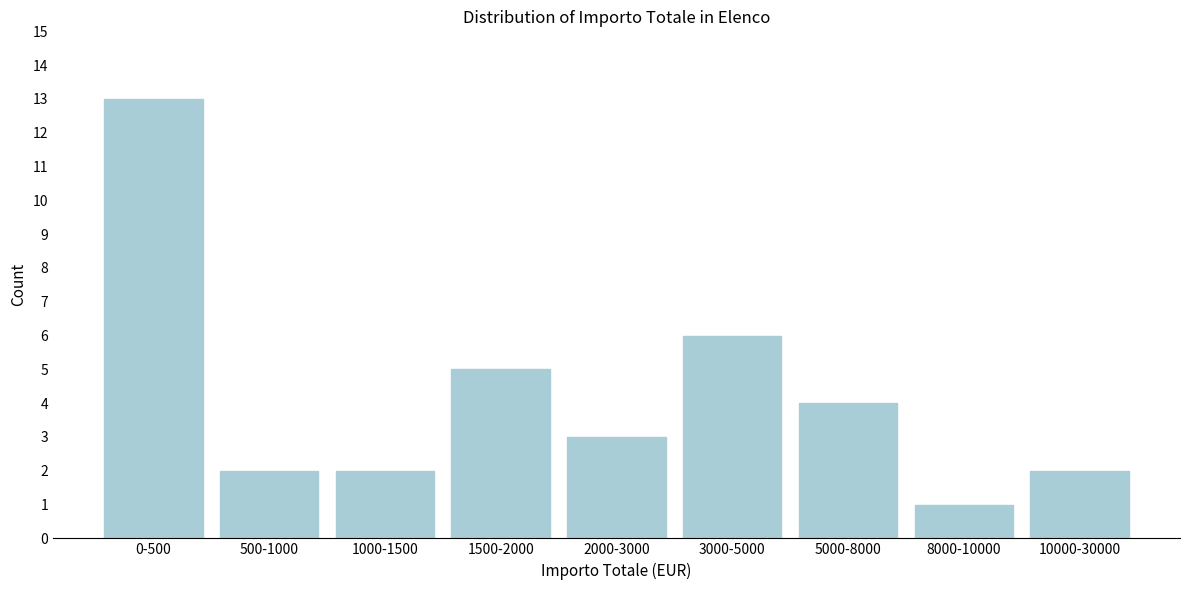

Reading right to left, what are all the values shown in this chart?

2	1	4	6	3	5	2	2	13